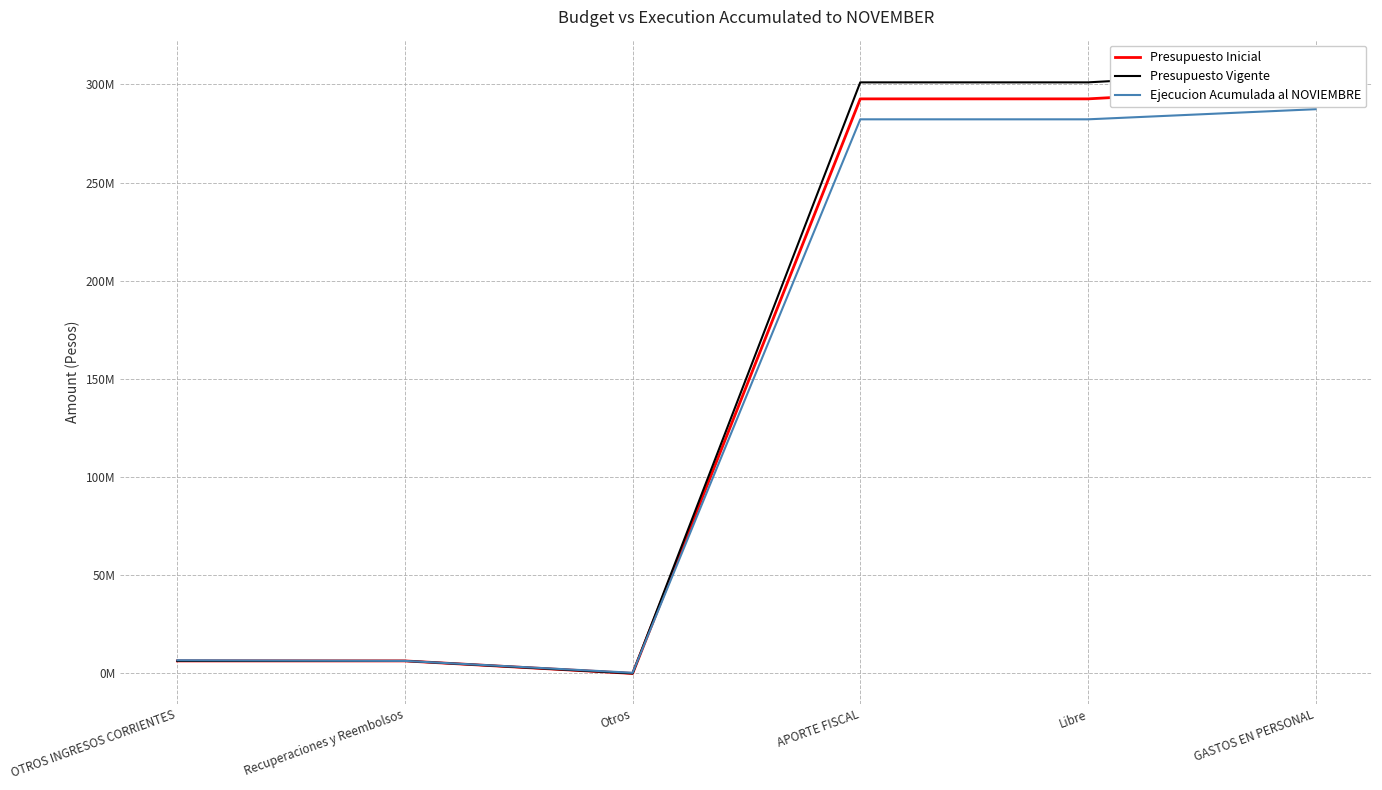

Is the value of Presupuesto Inicial at Otros greater than the value of Ejecucion Acumulada al NOVIEMBRE at Otros?

No